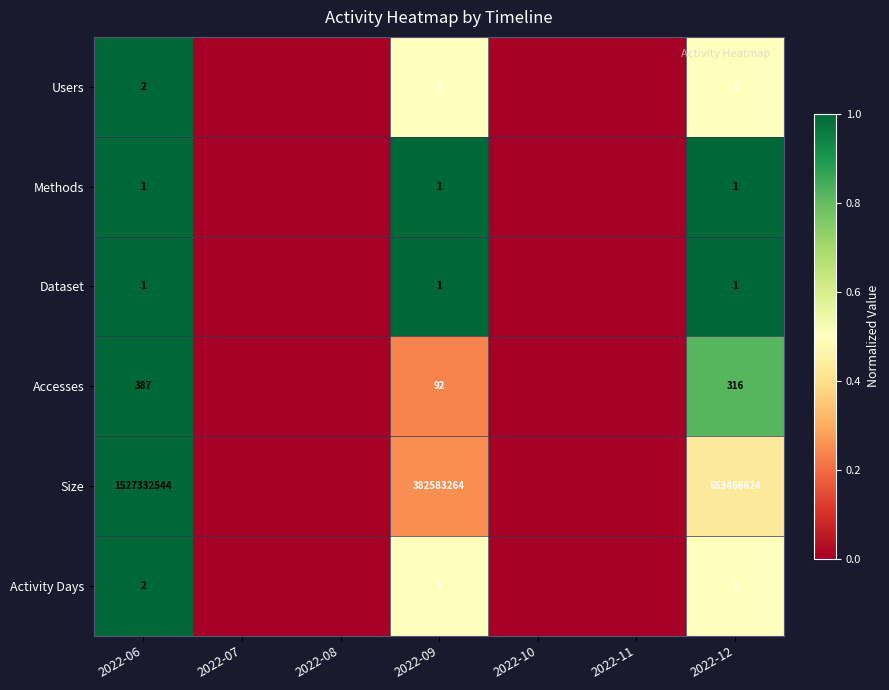

At which category is the sum across all series the highest?

2022-06